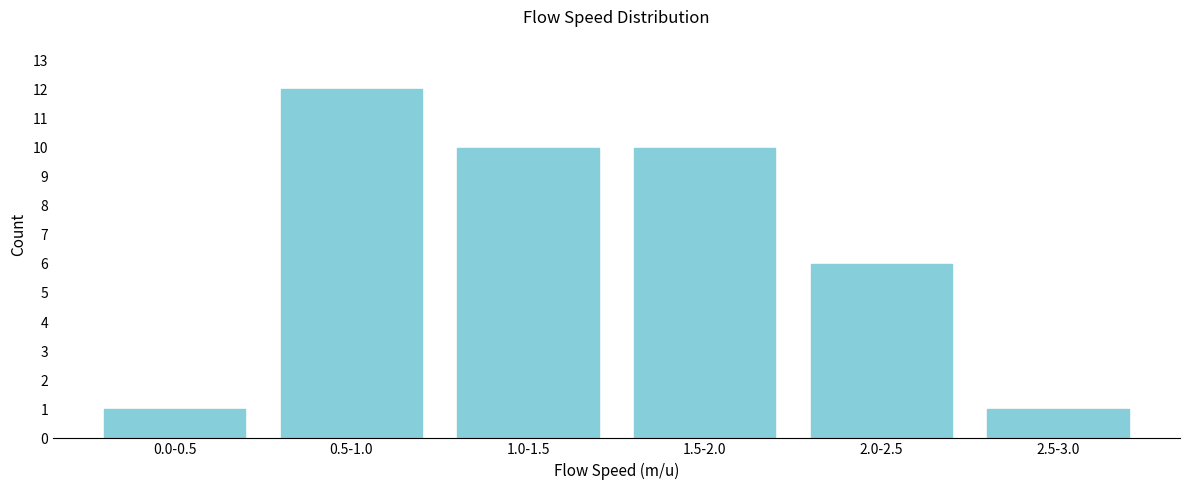

Reading left to right, extract all data points from this chart.

1	12	10	10	6	1